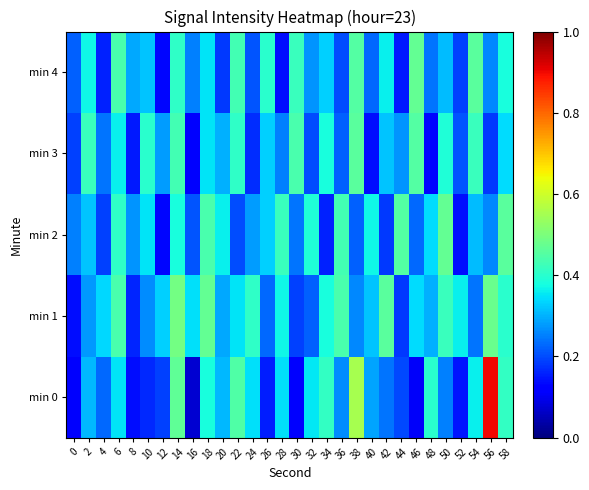

Reading left to right, list all the values displayed in this chart.

min 0: 0=0.1	2=0.3	4=0.2	6=0.3	8=0.1	10=0.2	12=0.2	14=0.5	16=0.1	18=0.4	20=0.3	22=0.4	24=0.3	26=0.2	28=0.3	30=0.1	32=0.4	34=0.4	36=0.3	38=0.6	40=0.3	42=0.2	44=0.2	46=0.1	48=0.4	50=0.3	52=0.1	54=0.4	56=0.9	58=0.4
min 1: 0=0.1	2=0.3	4=0.3	6=0.4	8=0.2	10=0.3	12=0.3	14=0.5	16=0.3	18=0.5	20=0.3	22=0.3	24=0.4	26=0.2	28=0.4	30=0.2	32=0.2	34=0.4	36=0.4	38=0.3	40=0.3	42=0.5	44=0.2	46=0.3	48=0.3	50=0.4	52=0.4	54=0.2	56=0.5	58=0.4
min 2: 0=0.2	2=0.3	4=0.2	6=0.4	8=0.3	10=0.3	12=0.1	14=0.4	16=0.2	18=0.4	20=0.4	22=0.2	24=0.3	26=0.3	28=0.4	30=0.2	32=0.4	34=0.2	36=0.4	38=0.2	40=0.4	42=0.2	44=0.5	46=0.2	48=0.3	50=0.5	52=0.1	54=0.3	56=0.3	58=0.5
min 3: 0=0.2	2=0.4	4=0.2	6=0.4	8=0.1	10=0.4	12=0.3	14=0.4	16=0.1	18=0.3	20=0.3	22=0.4	24=0.2	26=0.3	28=0.2	30=0.4	32=0.2	34=0.4	36=0.2	38=0.5	40=0.1	42=0.3	44=0.3	46=0.5	48=0.1	50=0.4	52=0.2	54=0.4	56=0.2	58=0.3
min 4: 0=0.2	2=0.4	4=0.2	6=0.4	8=0.3	10=0.3	12=0.1	14=0.4	16=0.2	18=0.3	20=0.2	22=0.4	24=0.2	26=0.4	28=0.1	30=0.4	32=0.3	34=0.3	36=0.2	38=0.5	40=0.2	42=0.4	44=0.1	46=0.5	48=0.2	50=0.3	52=0.2	54=0.5	56=0.3	58=0.4